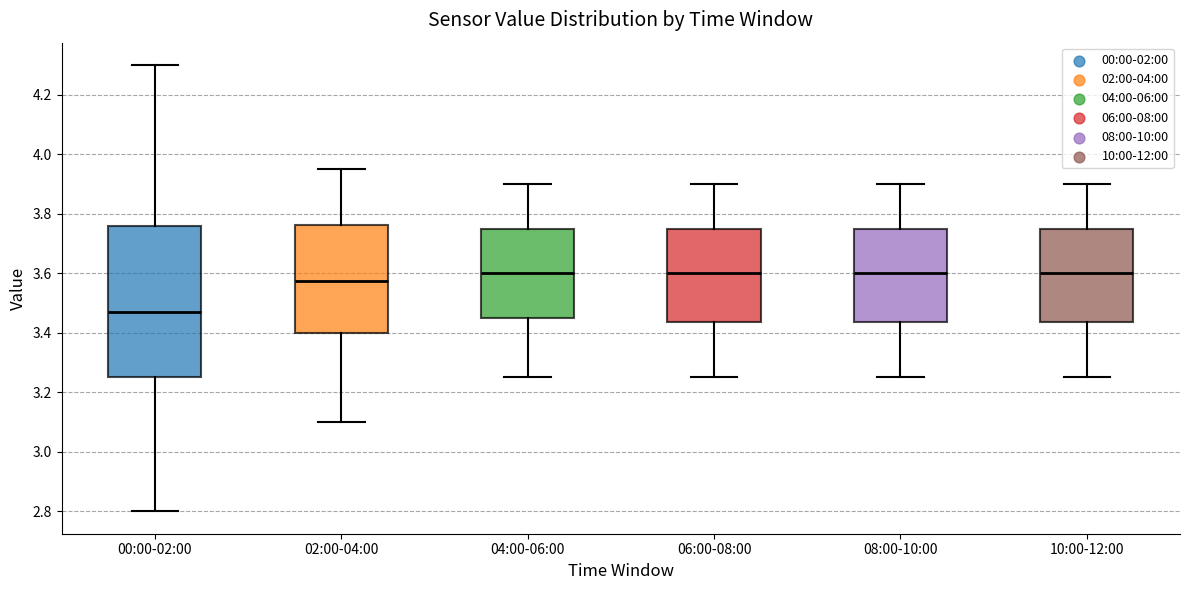

Which box has the lowest median line?

00:00-02:00